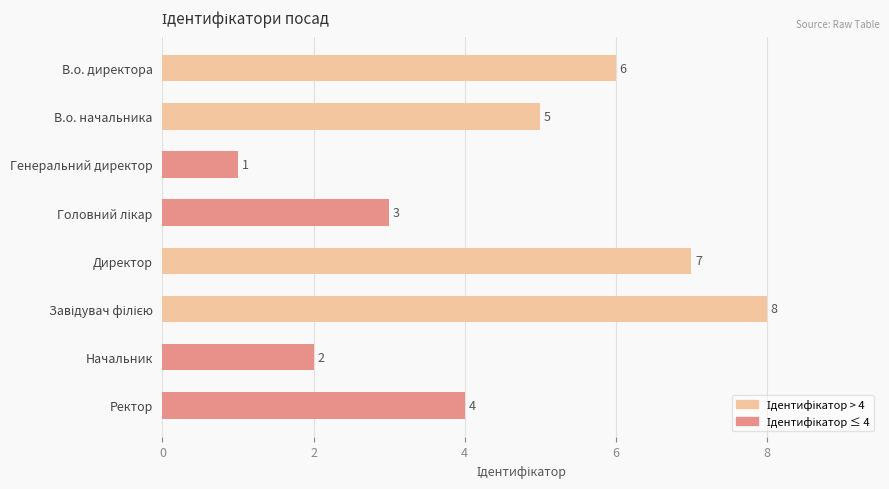

How many data points are less than 5?

4